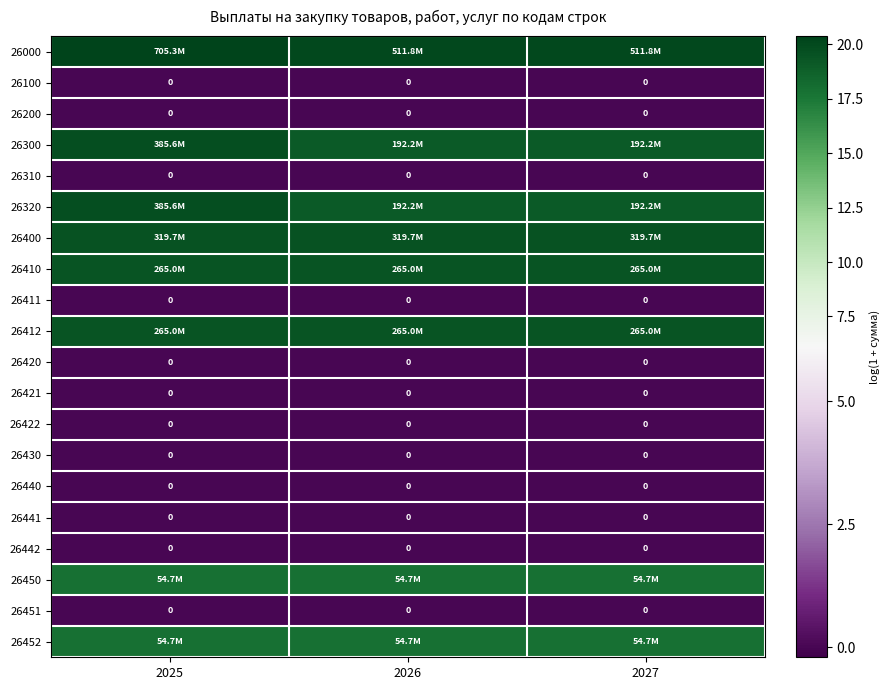

What is the spread (max minus min) of values at 2026?

20.1